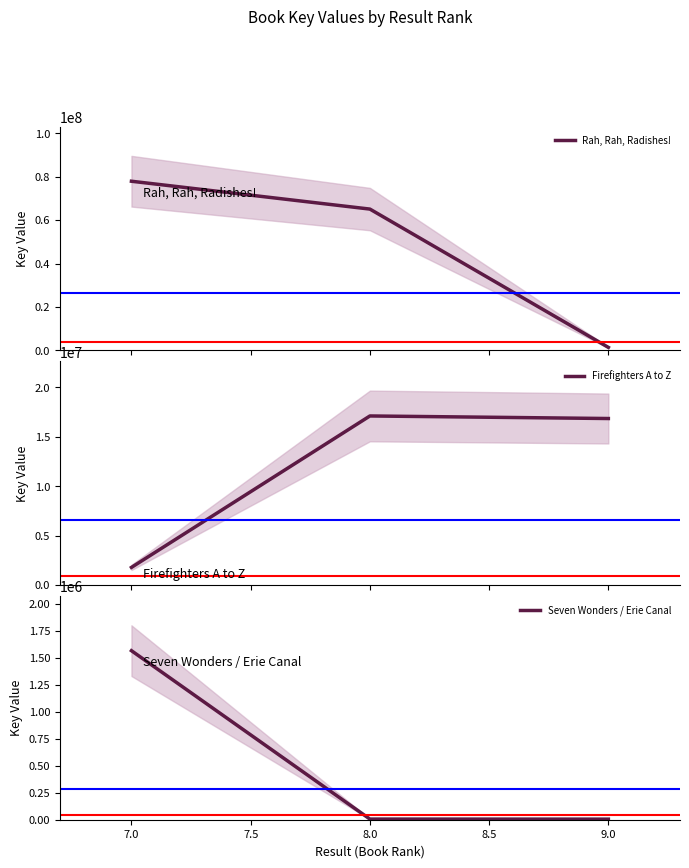

The value of Seven Wonders / Erie Canal at 7.0 is 984624. True or false?

False